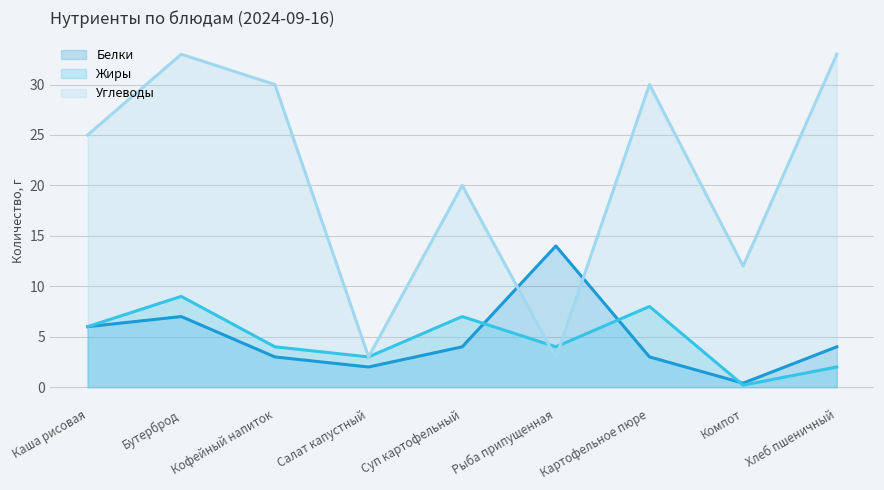

How many series are shown in this chart?

3